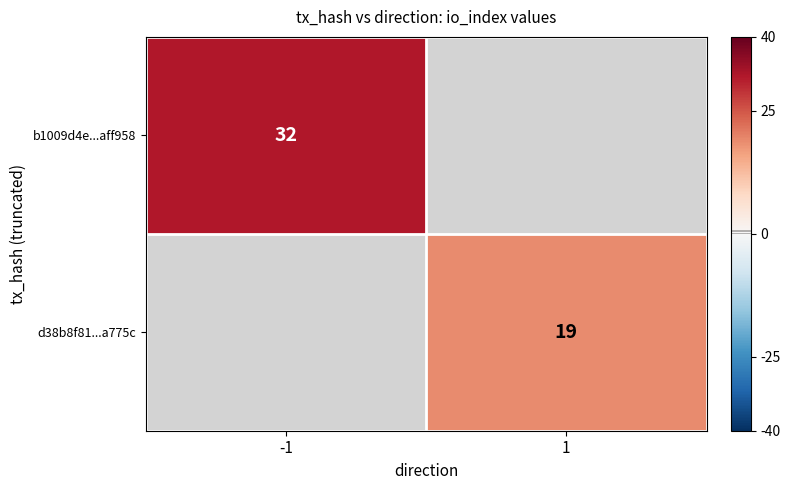

Is the value of d38b8f81...a775c at 1 greater than the value of b1009d4e...aff958 at -1?

No